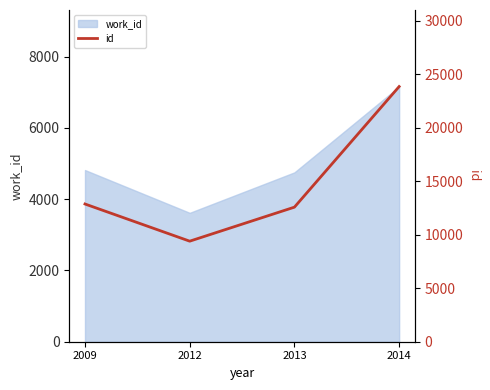

Reading left to right, list all the values displayed in this chart.

2009=12878	2012=9402	2013=12583	2014=23860